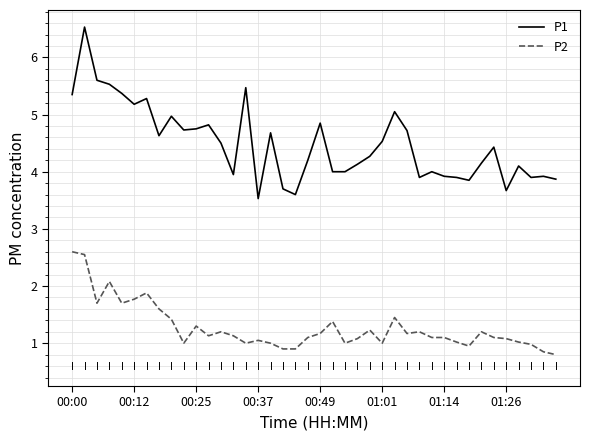

Which series has the largest total across all categories?

P1